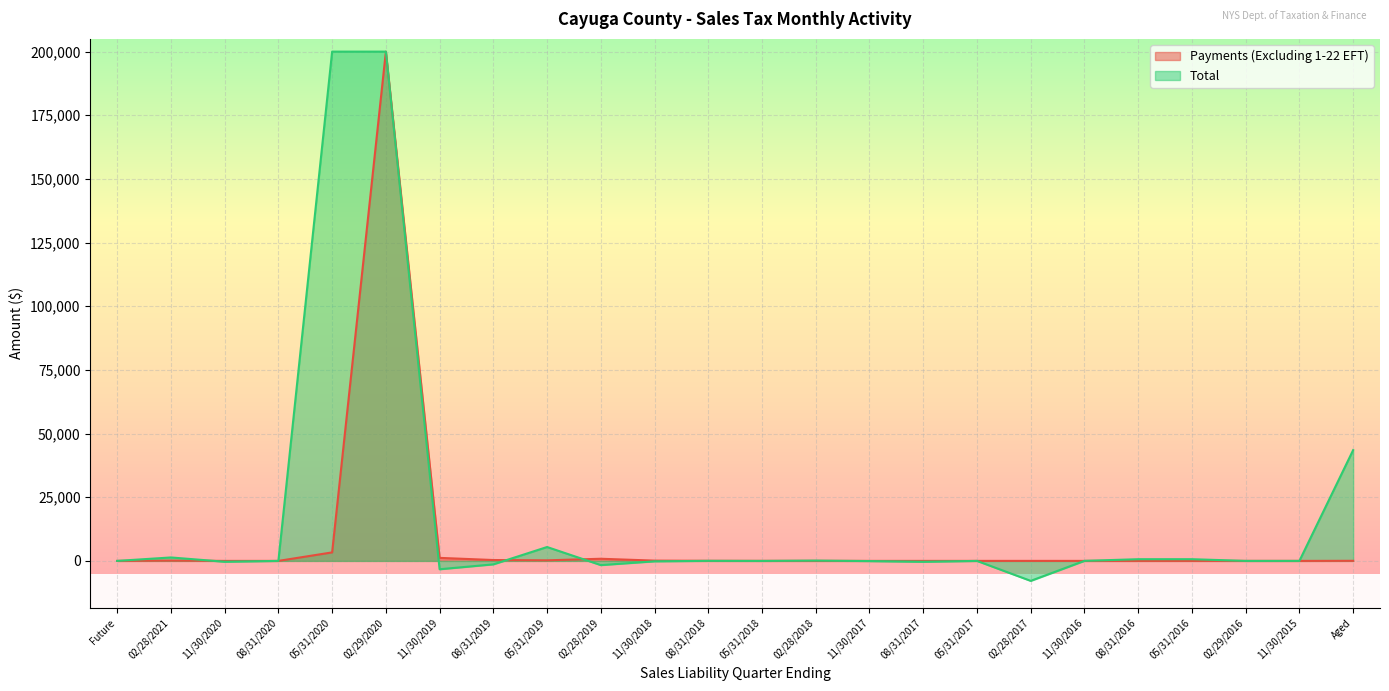

How many lines are shown in the chart?

2